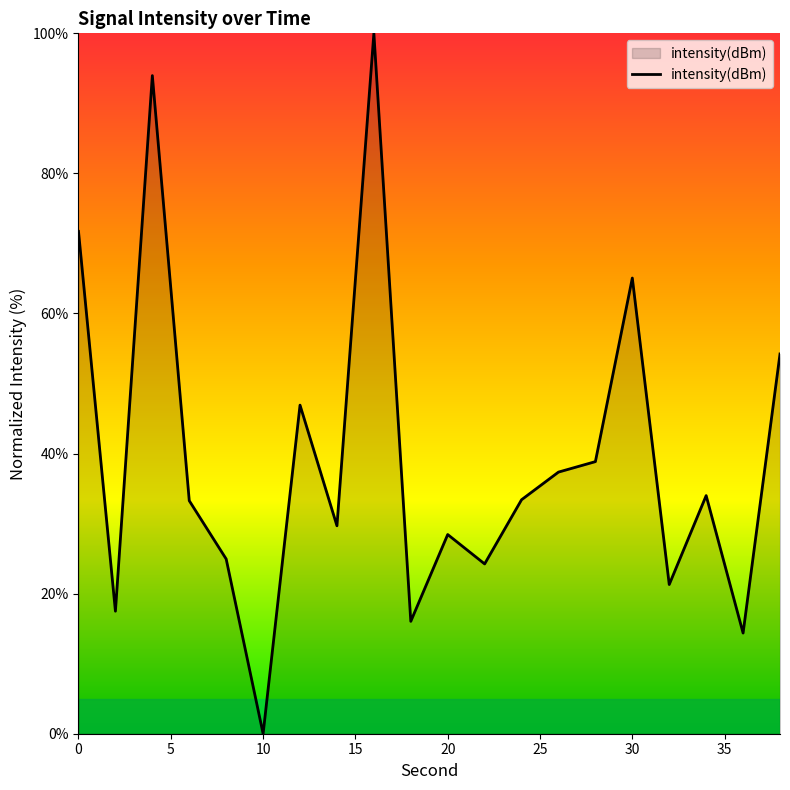

Count the number of data series in this chart.

1